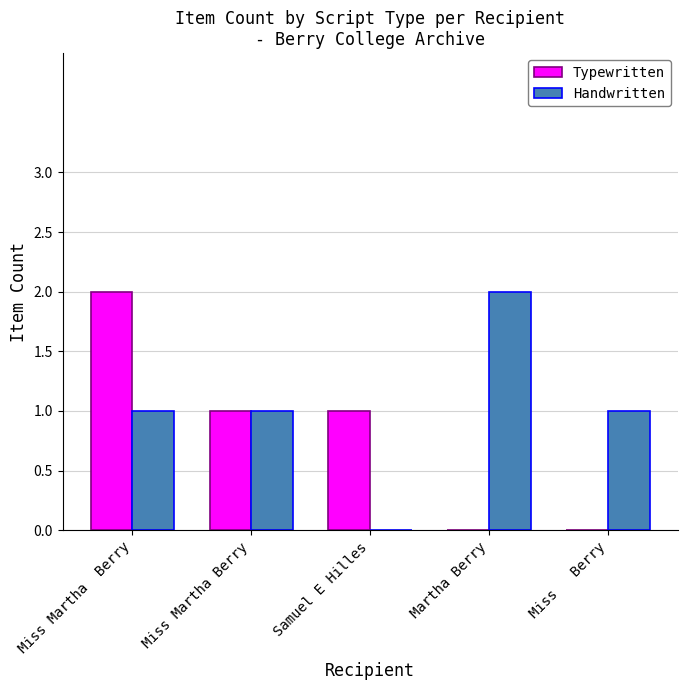

What is the sum of all Handwritten values?

5